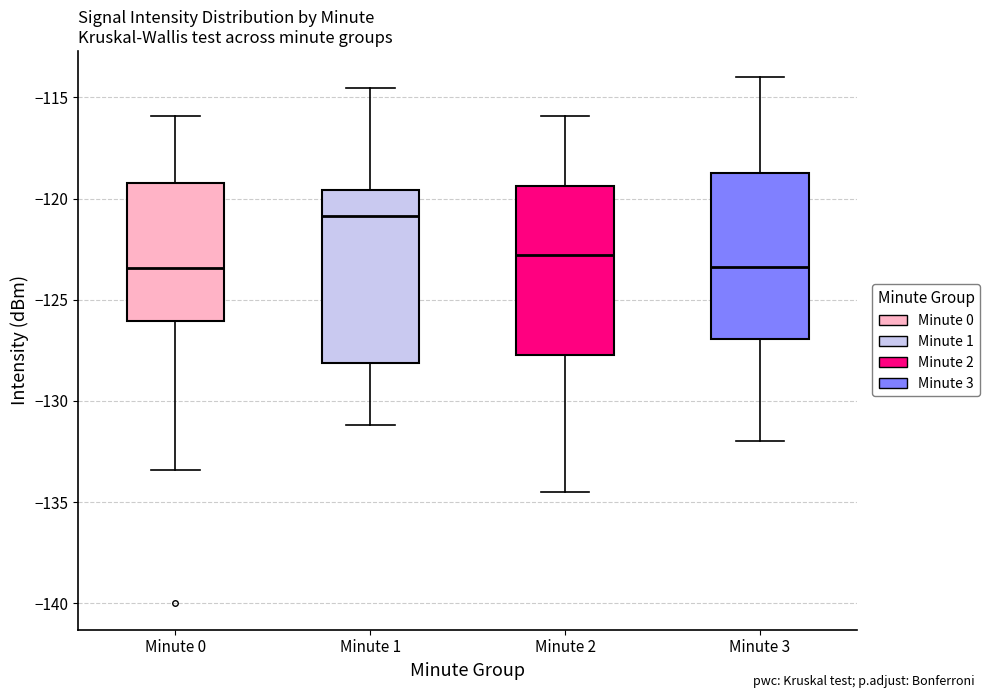

Where is the upper edge of the box for Minute 3 on the y-axis? The values are not printed on the chart, so give them approximately, as read against the axis.

-118.5